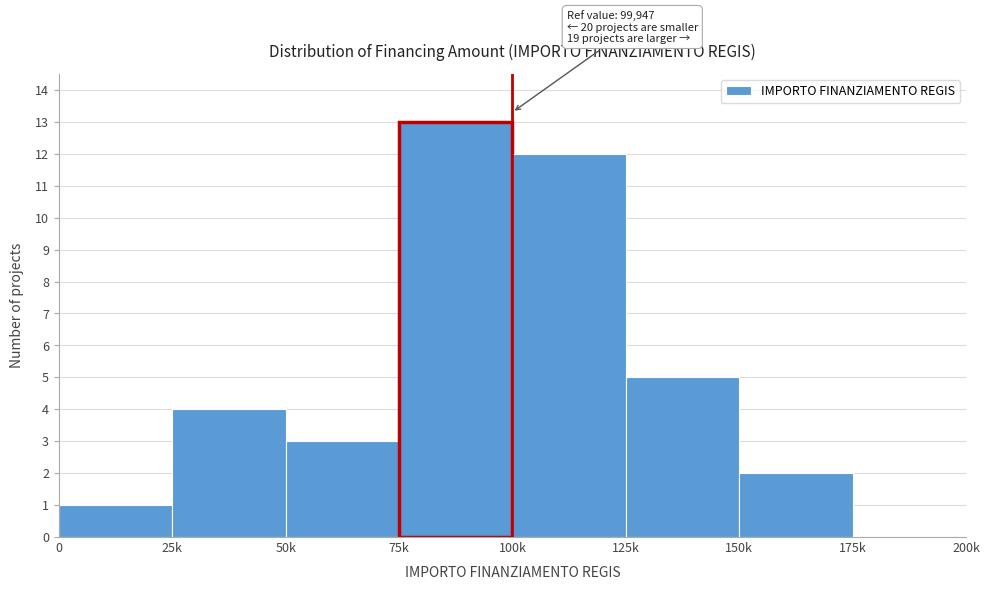

Reading left to right, list all the values displayed in this chart.

0=1	25k=4	50k=3	75k=13	100k=12	125k=5	150k=2	175k=0